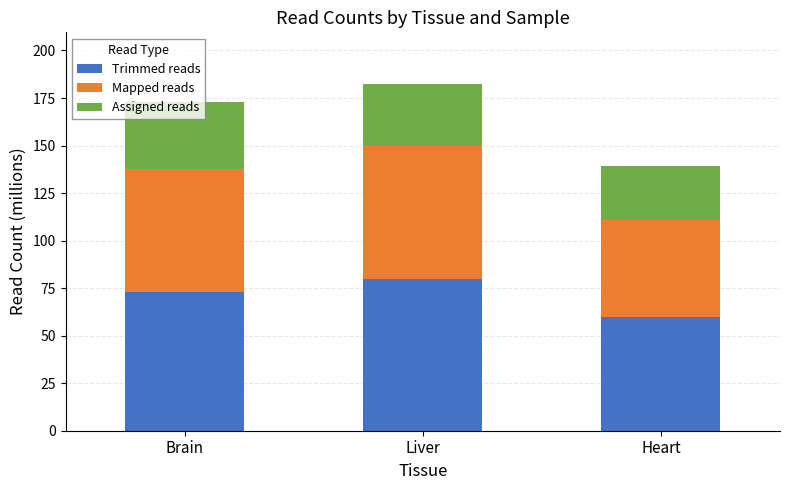

What is the difference between the second highest and minimum values in the Trimmed reads series?

13.2